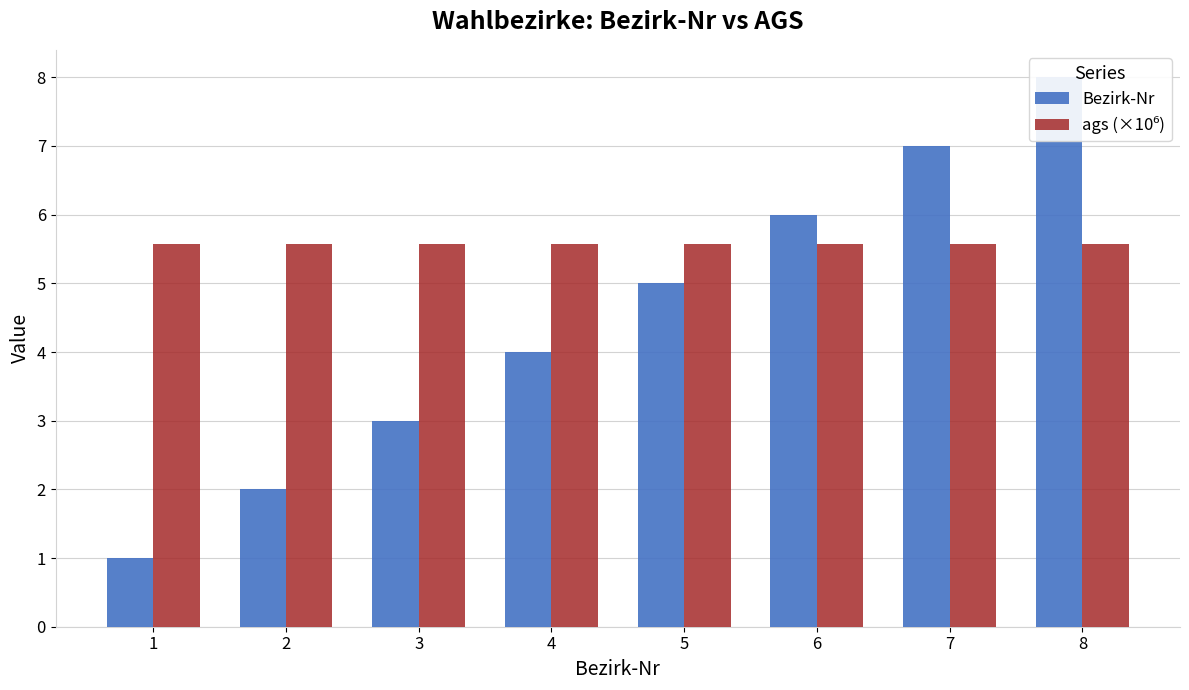

List the series in order of their overall mean, lowest first.

Bezirk-Nr, ags (×10⁶)